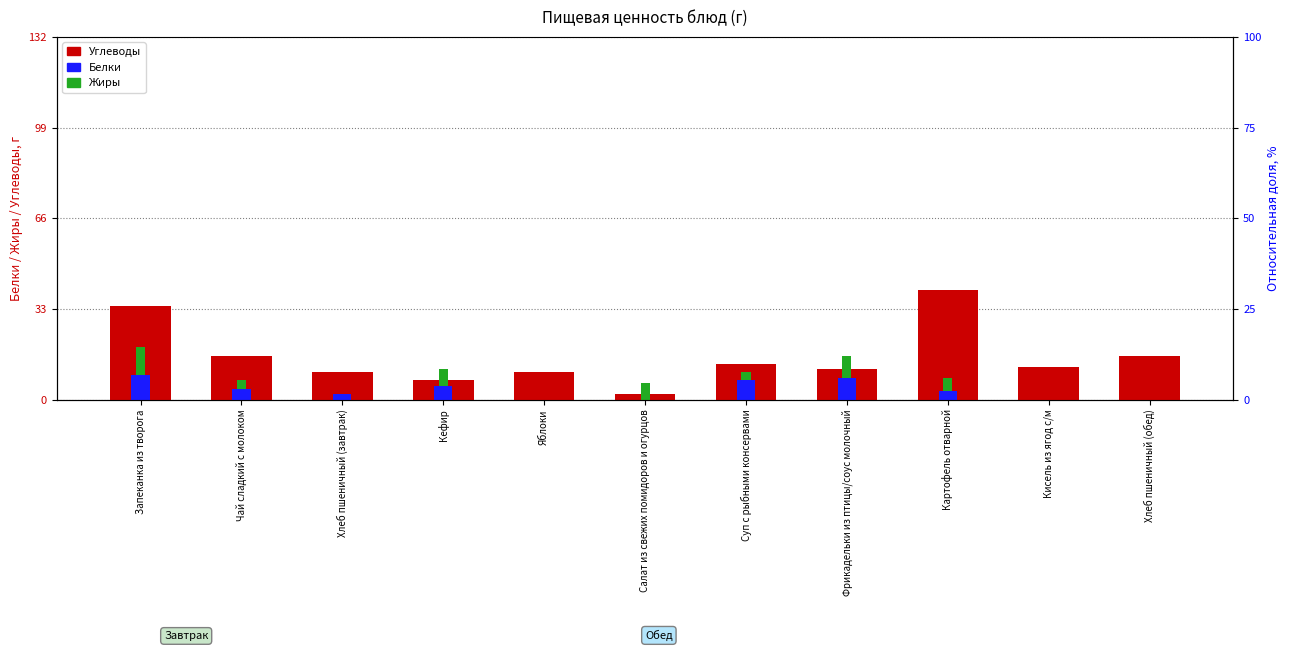

At Суп с рыбными консервами, list the series in order from largest to smallest.

Углеводы (основной), Белки, Жиры